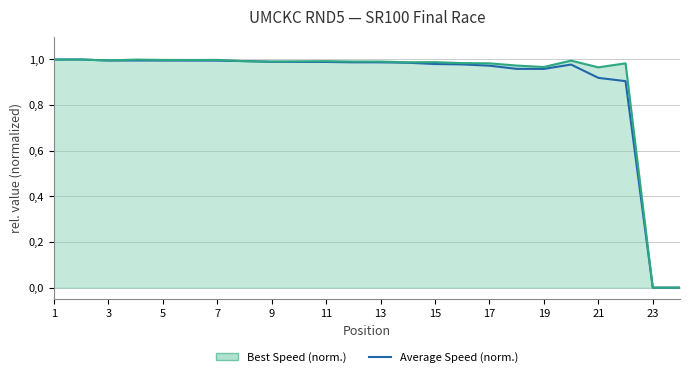

Is this an area chart (filled region under the line)?

Yes